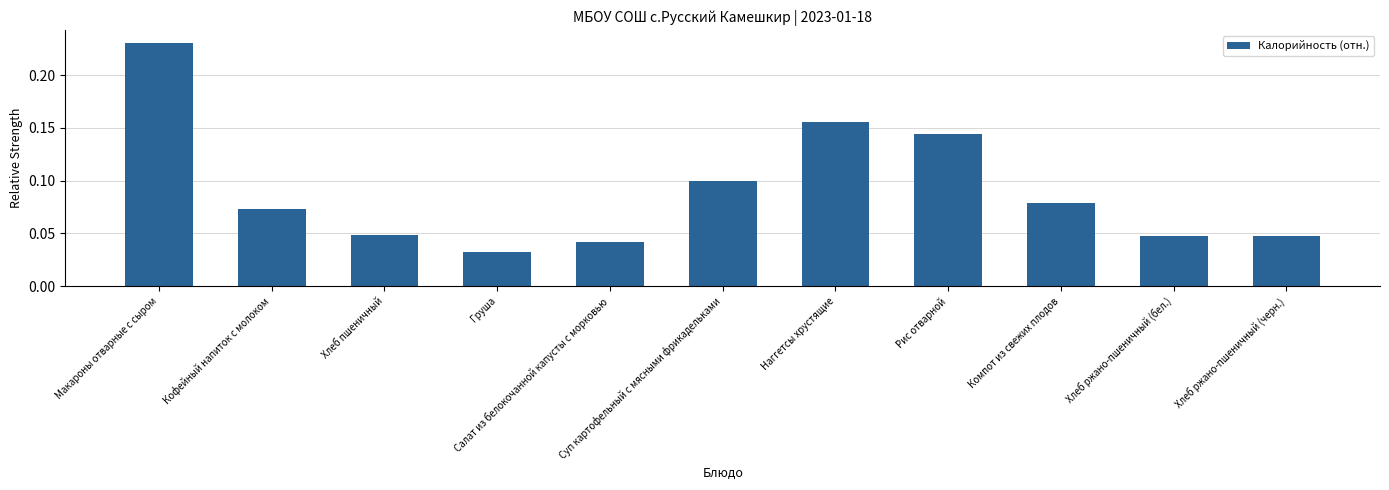

At which category does the chart reach its peak across all series?

Макароны отварные с сыром